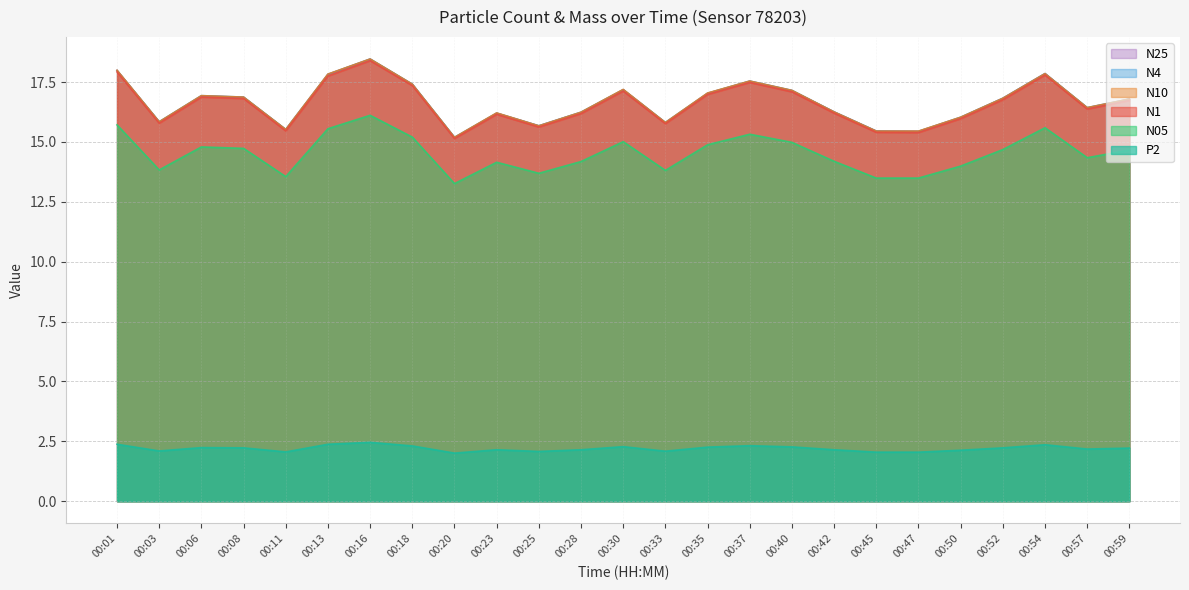

Rank the categories by N4 value from lowest to highest.

00:20, 00:47, 00:45, 00:11, 00:25, 00:33, 00:03, 00:50, 00:23, 00:28, 00:42, 00:57, 00:59, 00:52, 00:08, 00:06, 00:35, 00:40, 00:30, 00:18, 00:37, 00:13, 00:54, 00:01, 00:16